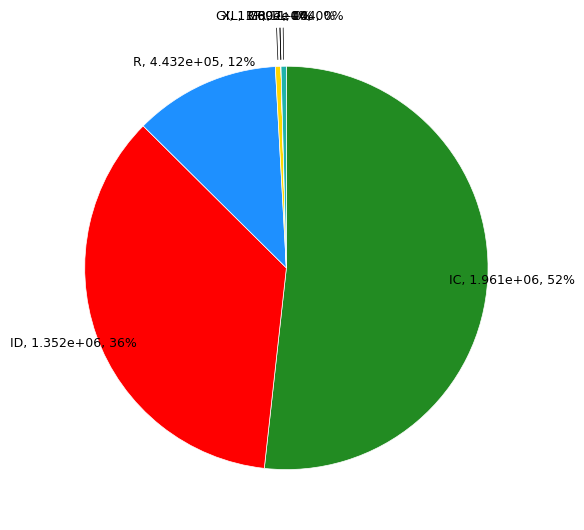

To the nearest percent, what portion does R represent?

12%